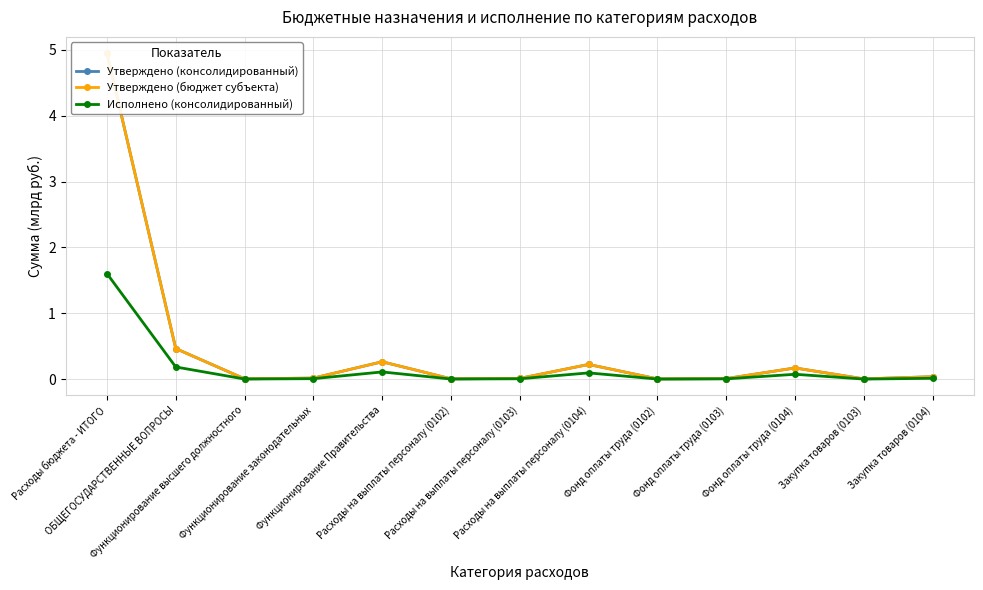

Reading right to left, transcribe all the data shown in this chart.

Утверждено (консолидированный): Закупка товаров (0104)=0.0	Закупка товаров (0103)=0.0	Фонд оплаты труда (0104)=0.2	Фонд оплаты труда (0103)=0.0	Фонд оплаты труда (0102)=0.0	Расходы на выплаты персоналу (0104)=0.2	Расходы на выплаты персоналу (0103)=0.0	Расходы на выплаты персоналу (0102)=0.0	Функционирование Правительства=0.3	Функционирование законодательных=0.0	Функционирование высшего должностного=0.0	ОБЩЕГОСУДАРСТВЕННЫЕ ВОПРОСЫ=0.5	Расходы бюджета - ИТОГО=4.9
Утверждено (бюджет субъекта): Закупка товаров (0104)=0.0	Закупка товаров (0103)=0.0	Фонд оплаты труда (0104)=0.2	Фонд оплаты труда (0103)=0.0	Фонд оплаты труда (0102)=0.0	Расходы на выплаты персоналу (0104)=0.2	Расходы на выплаты персоналу (0103)=0.0	Расходы на выплаты персоналу (0102)=0.0	Функционирование Правительства=0.3	Функционирование законодательных=0.0	Функционирование высшего должностного=0.0	ОБЩЕГОСУДАРСТВЕННЫЕ ВОПРОСЫ=0.5	Расходы бюджета - ИТОГО=4.9
Исполнено (консолидированный): Закупка товаров (0104)=0.0	Закупка товаров (0103)=0.0	Фонд оплаты труда (0104)=0.1	Фонд оплаты труда (0103)=0.0	Фонд оплаты труда (0102)=0.0	Расходы на выплаты персоналу (0104)=0.1	Расходы на выплаты персоналу (0103)=0.0	Расходы на выплаты персоналу (0102)=0.0	Функционирование Правительства=0.1	Функционирование законодательных=0.0	Функционирование высшего должностного=0.0	ОБЩЕГОСУДАРСТВЕННЫЕ ВОПРОСЫ=0.2	Расходы бюджета - ИТОГО=1.6